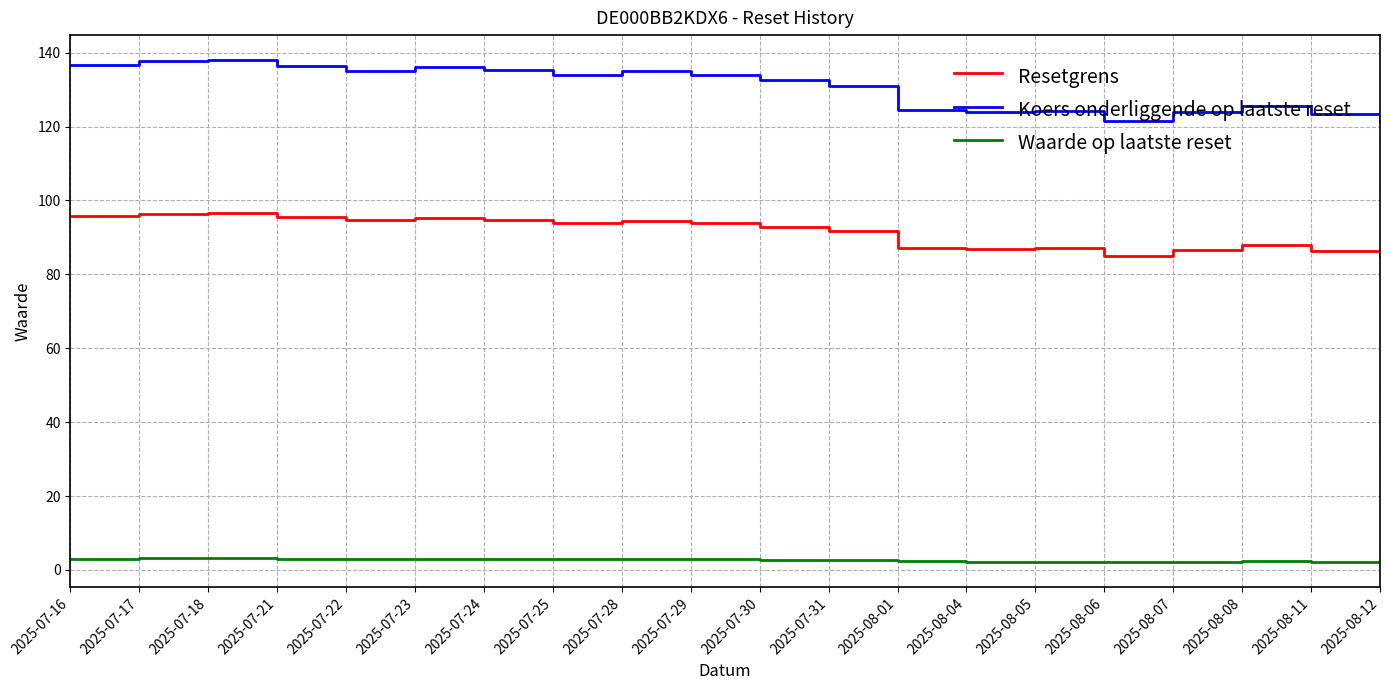

At how many categories does at least one series exceed 19?

20